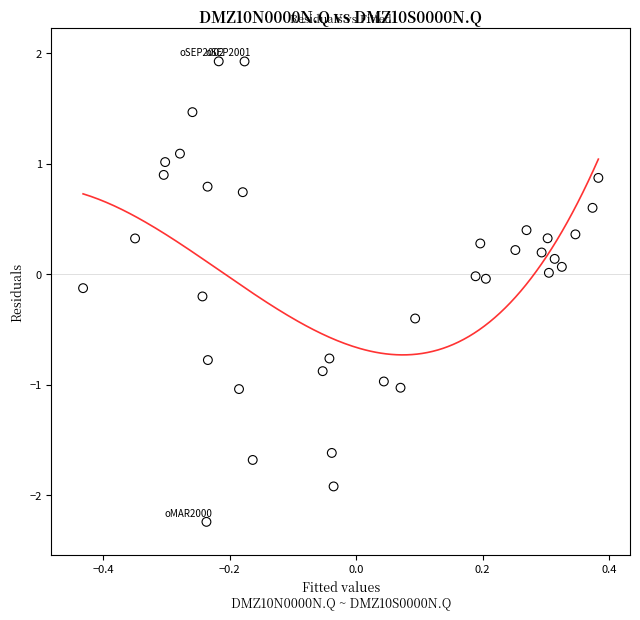

What is the range of Y values (max minus min)?

4.2